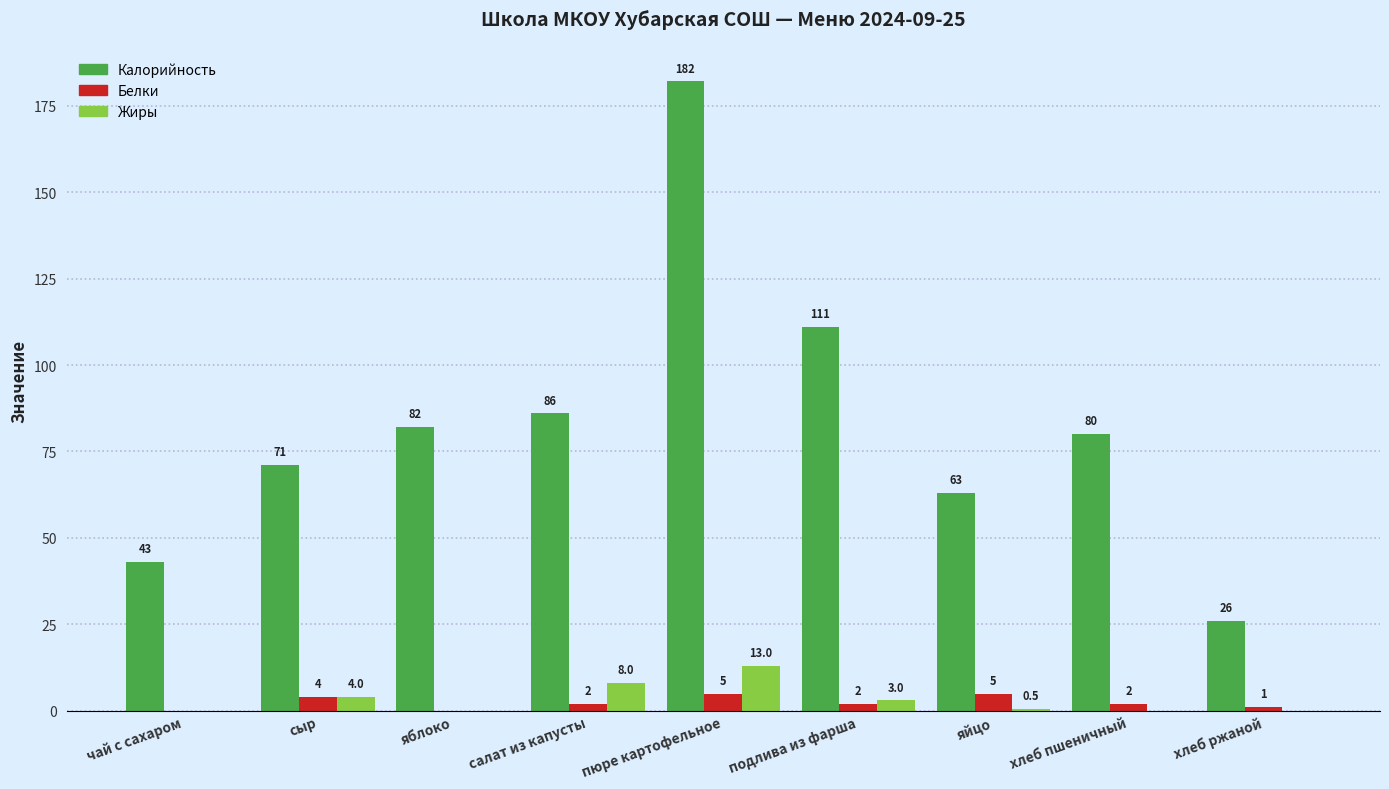

How many positive values does the Белки series have?

7